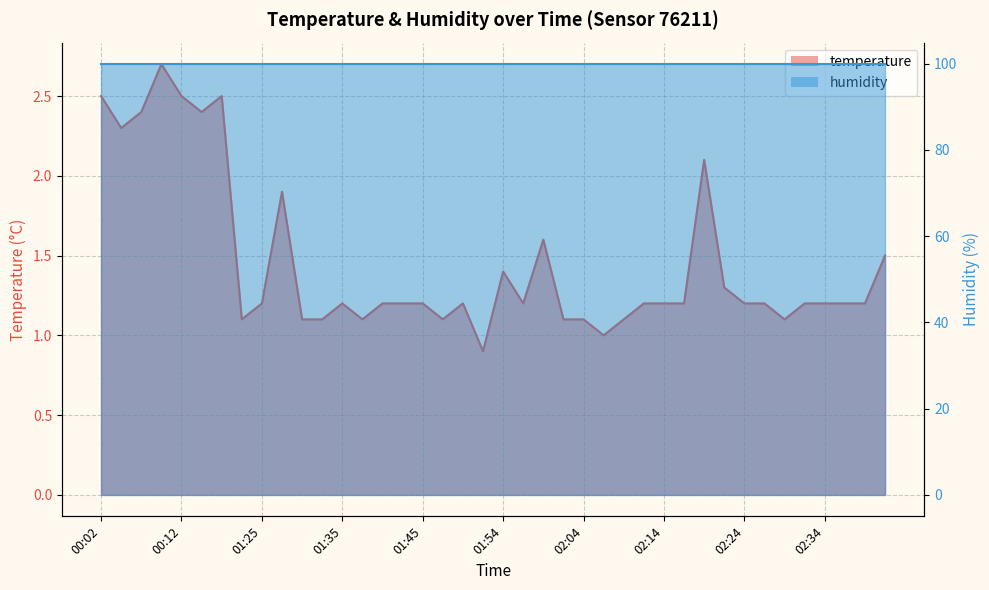

List the labels in order of value, largest first.

00:09, 00:02, 00:12, 00:17, 00:07, 00:14, 00:04, 02:19, 01:28, 01:59, 02:41, 01:54, 02:21, 01:25, 01:35, 01:40, 01:42, 01:45, 01:50, 01:57, 02:12, 02:14, 02:16, 02:24, 02:26, 02:31, 02:34, 02:36, 02:38, 01:23, 01:30, 01:32, 01:37, 01:47, 02:02, 02:04, 02:09, 02:29, 02:07, 01:52